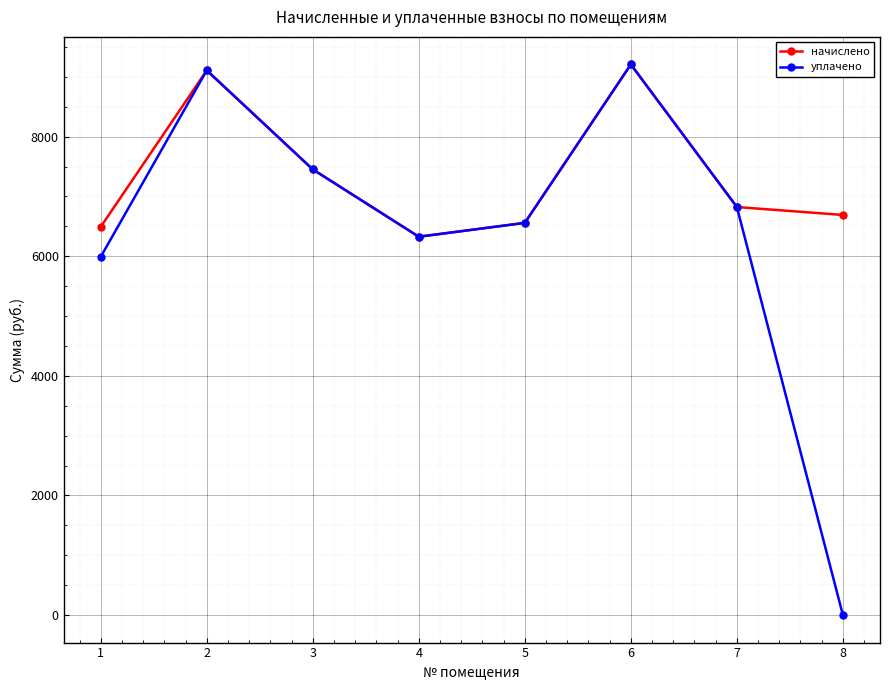

How many data points in начислено are less than 6822?

4